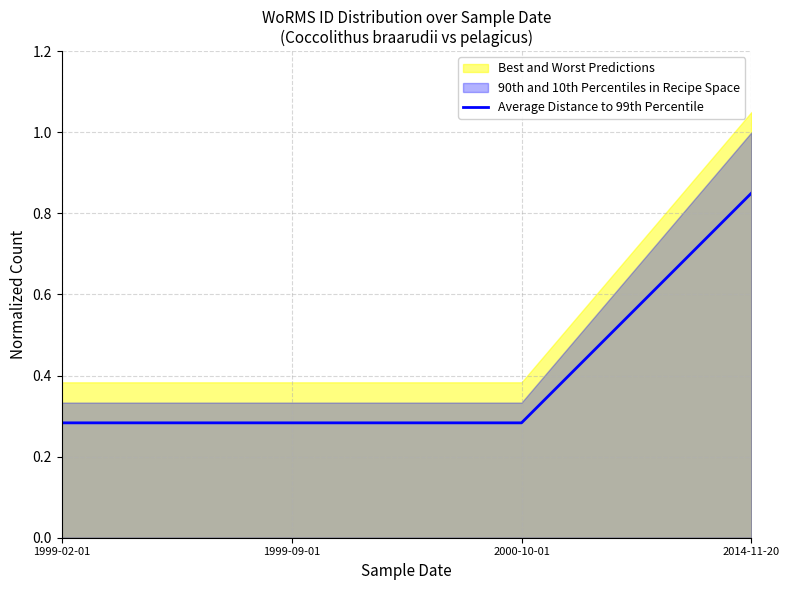

Rank the categories by value from highest to lowest.

2014-11-20, 1999-02-01, 1999-09-01, 2000-10-01